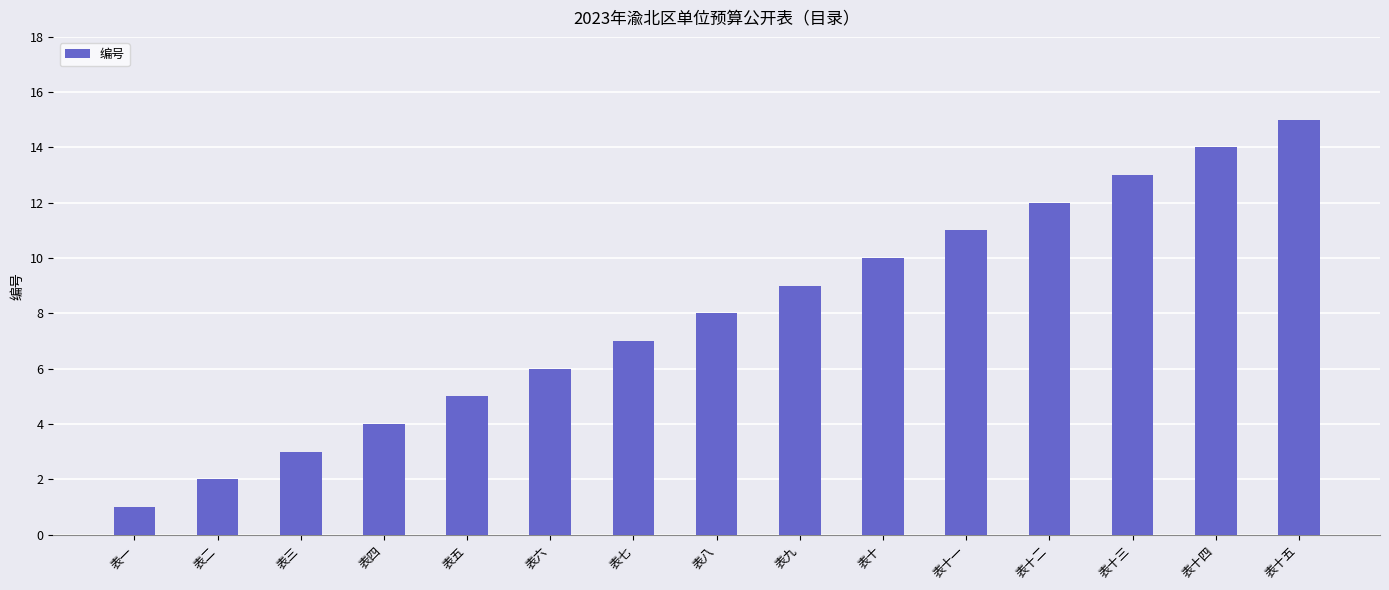

How many data points does each series have?

15